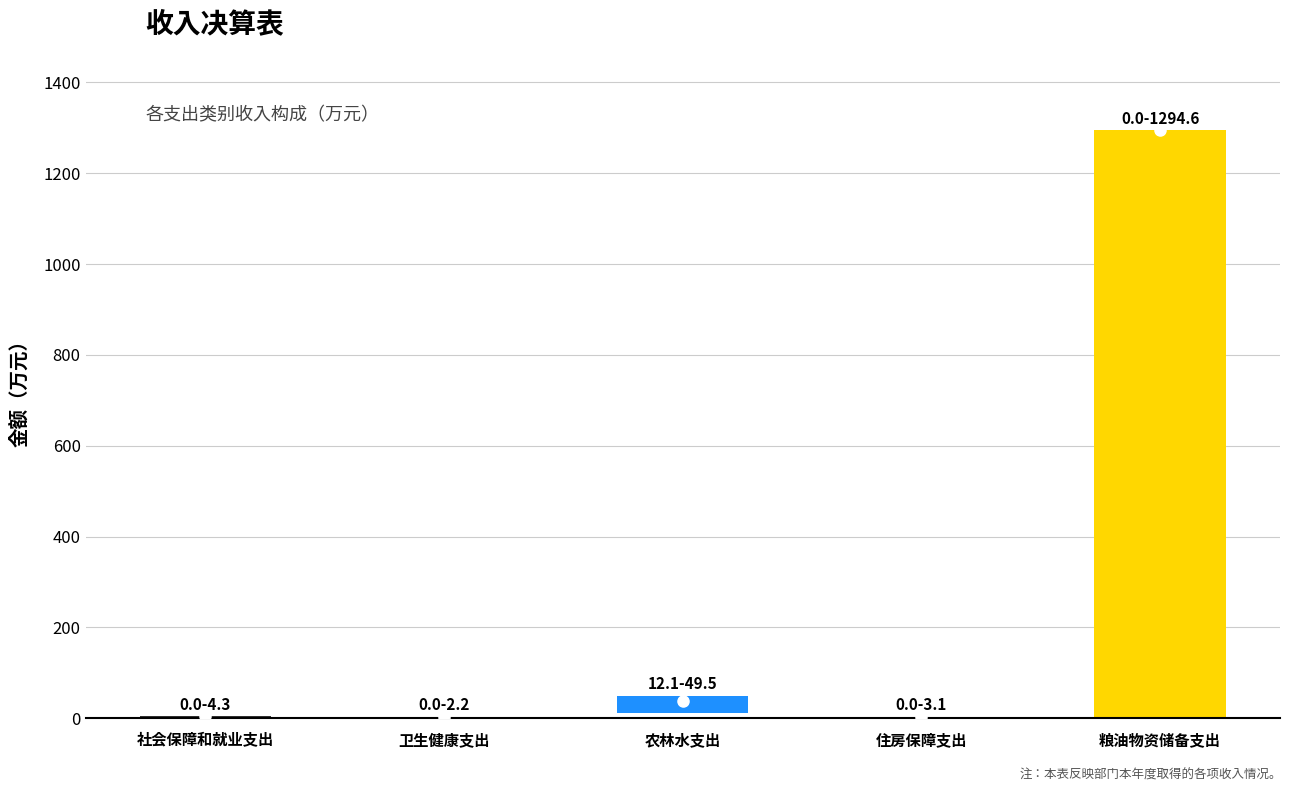

What is the difference between the maximum and second lowest values in the 上级补助收入 series?

12.1